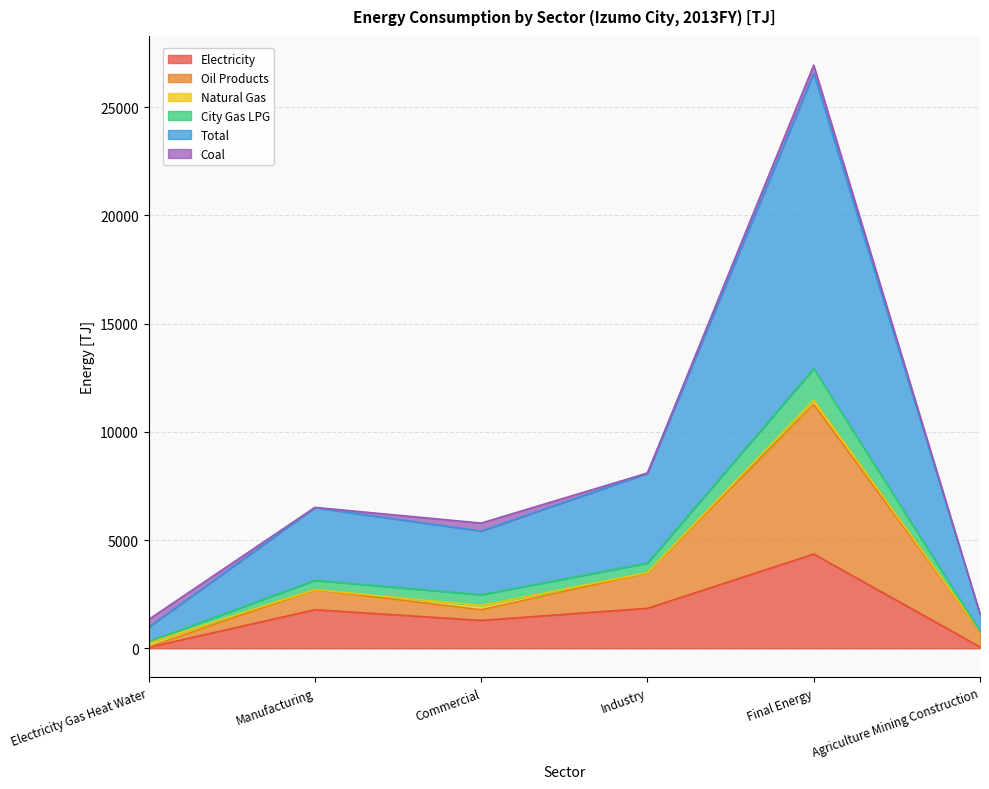

What is the highest value of the Electricity series?

4352.1